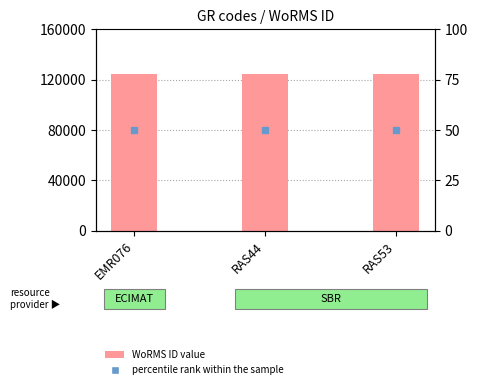

What is the sum of the percentile rank within the sample values at RAS53 and RAS44?

100